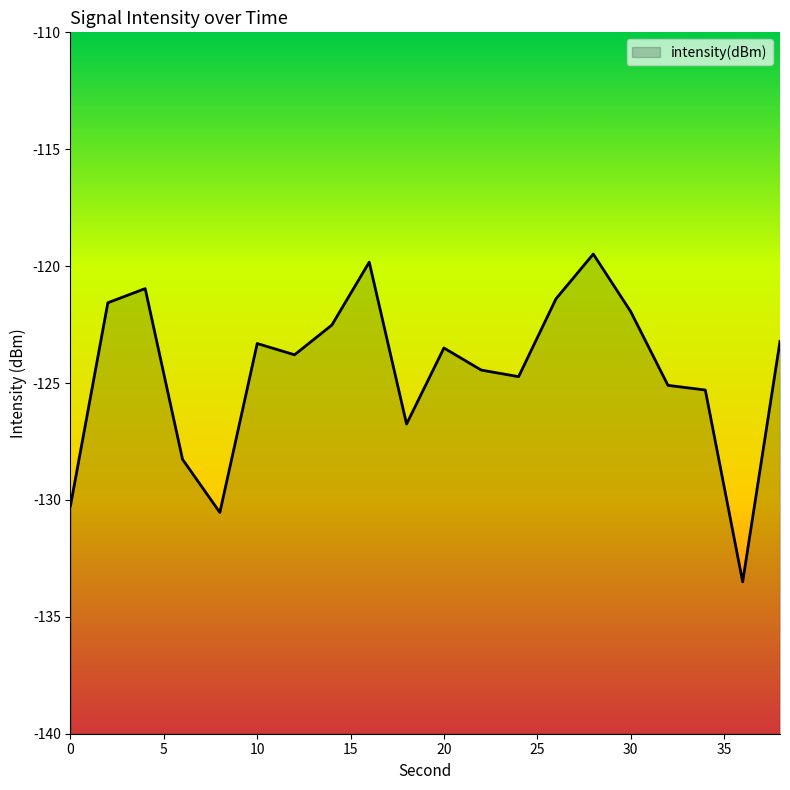

Rank the categories by value from lowest to highest.

36, 8, 0, 6, 18, 34, 32, 24, 22, 12, 20, 10, 38, 14, 30, 2, 26, 4, 16, 28